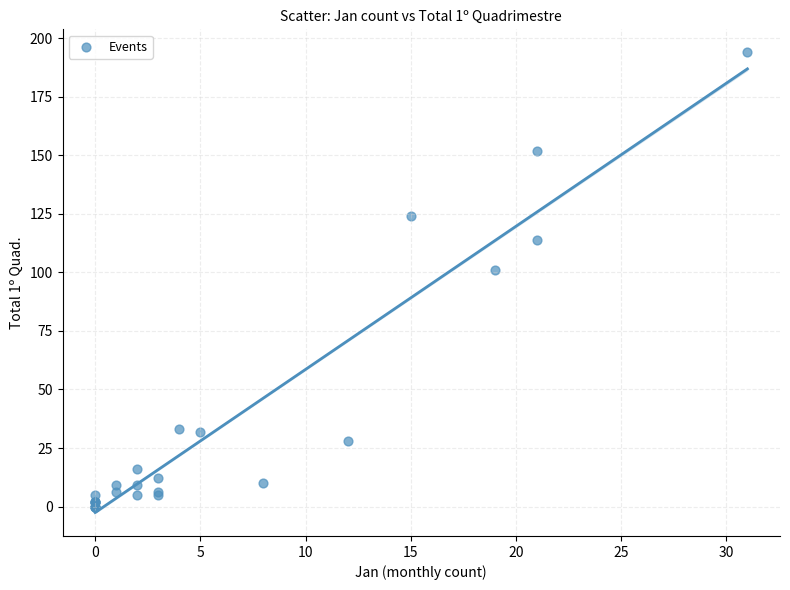

What Y value in the scatter plot is closest to 97?

101